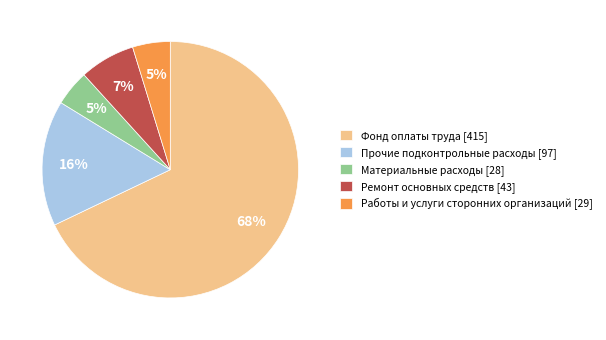

Which category accounts for the majority?

Фонд оплаты труда